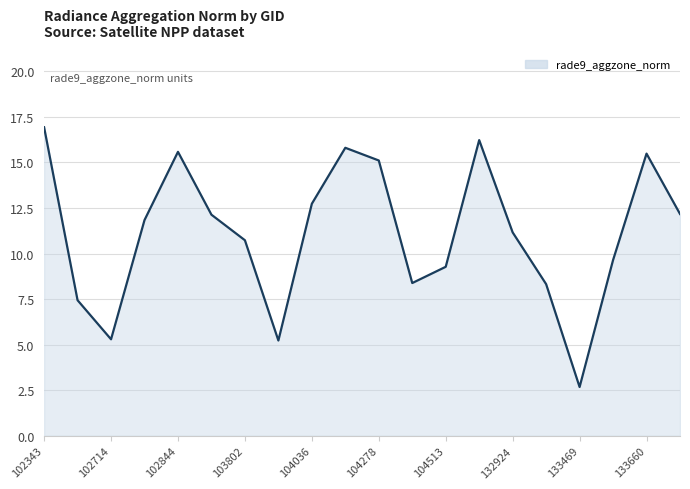

What is the minimum value shown in the chart?

2.7